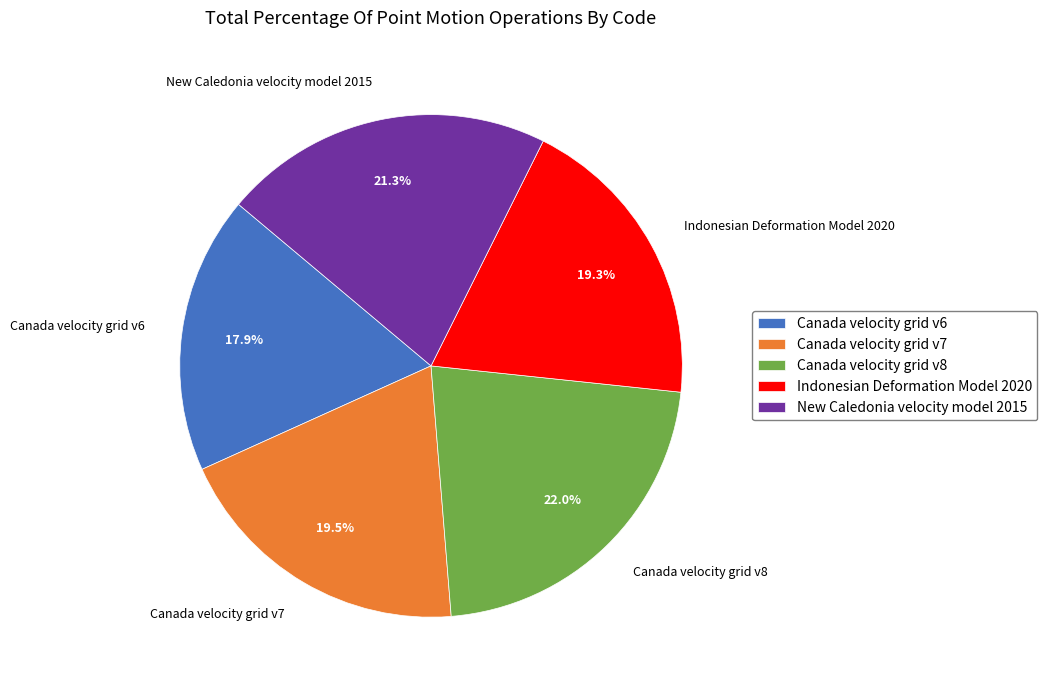

How many segments does this pie chart have?

5